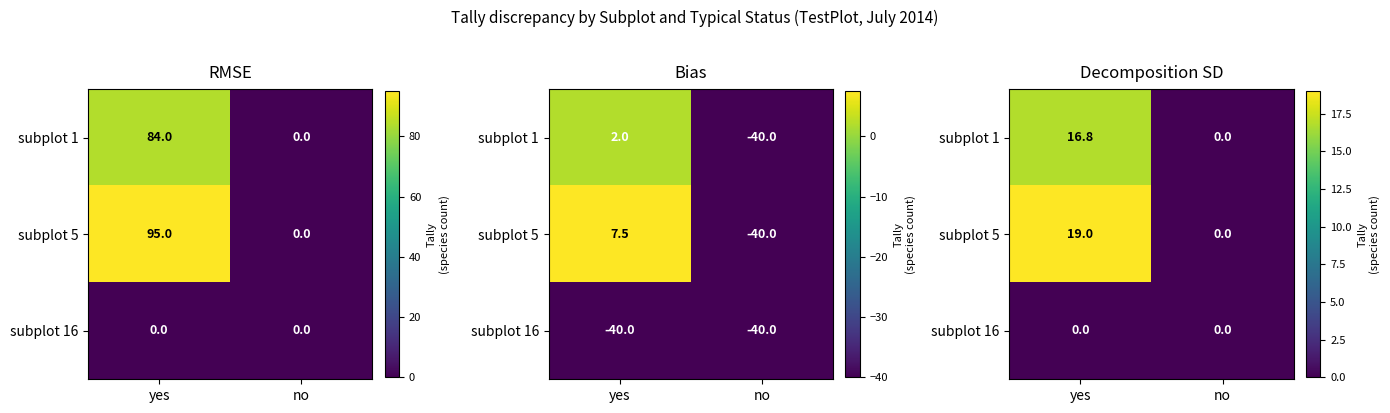

What is the difference between the subplot 1 values at yes and no?

16.8